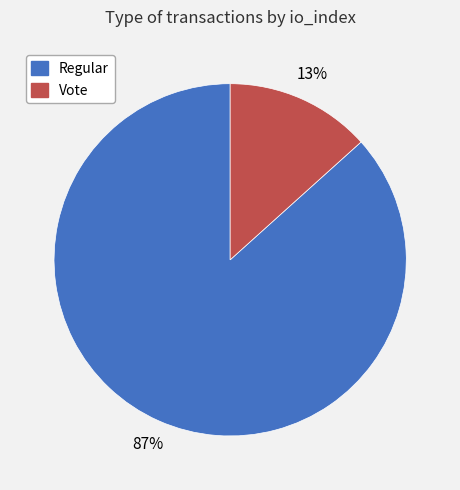

Does Vote account for over 50% of the chart?

No